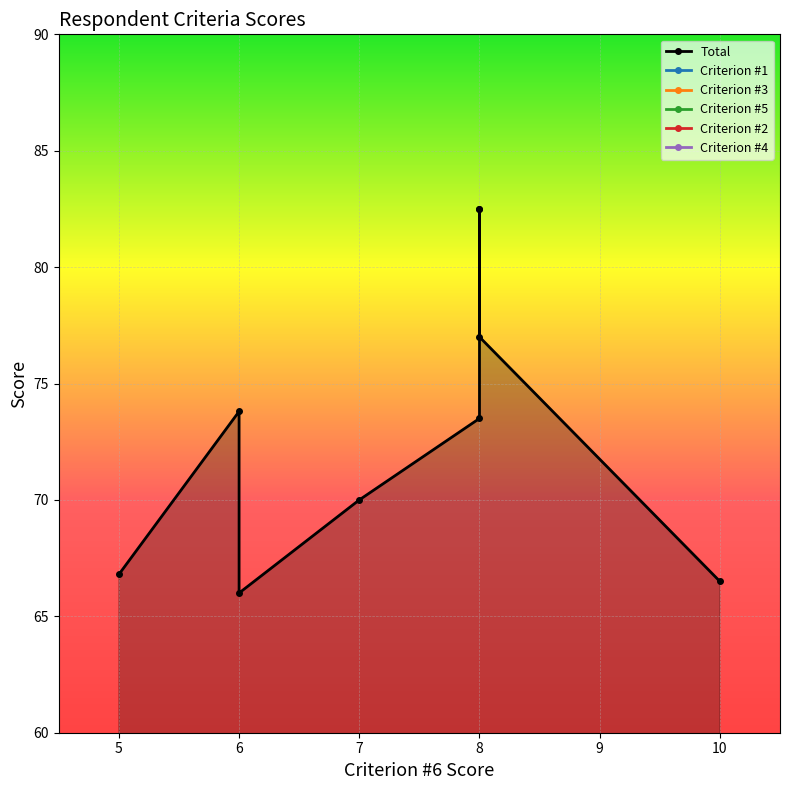

What value does the Criterion #1 series have at 6?

21.0